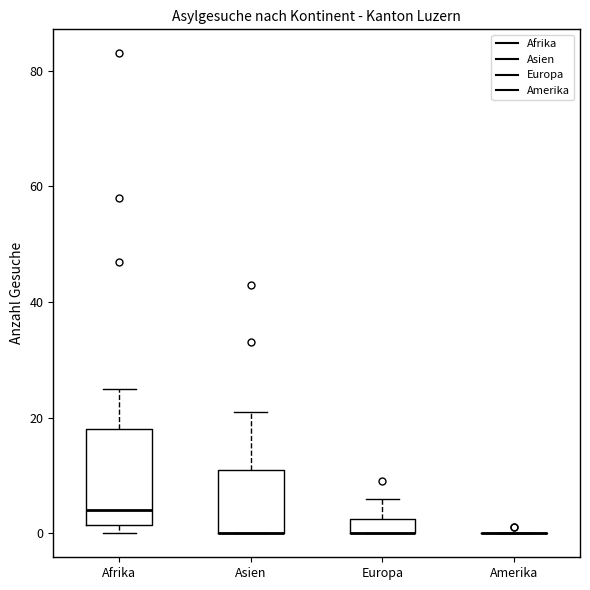

Comparing the boxes themselves (not the whiskers), which one is the tallest?

Afrika